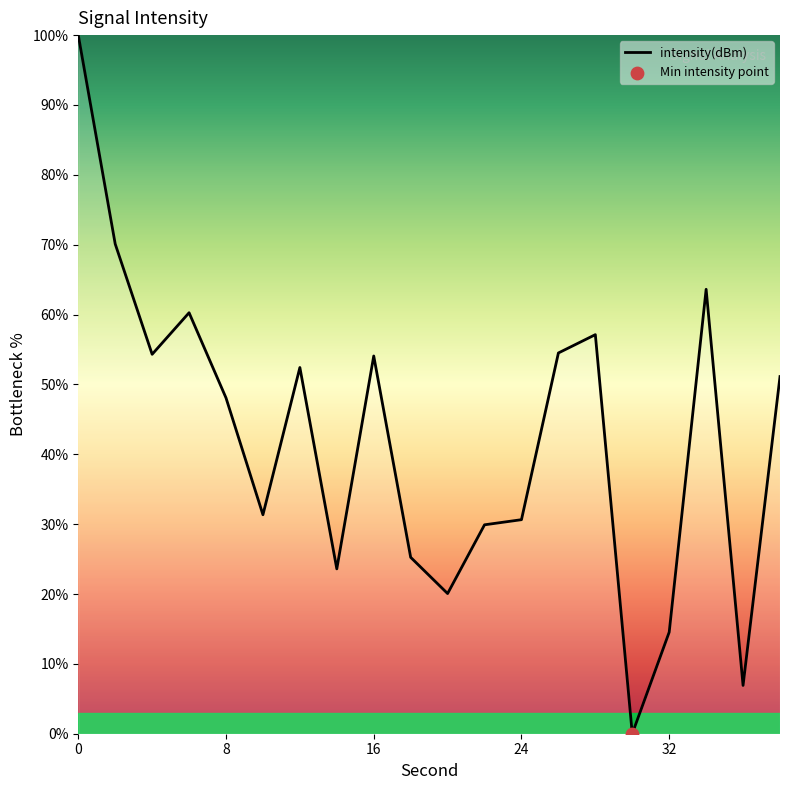

What is the maximum value shown in the chart?

100.0